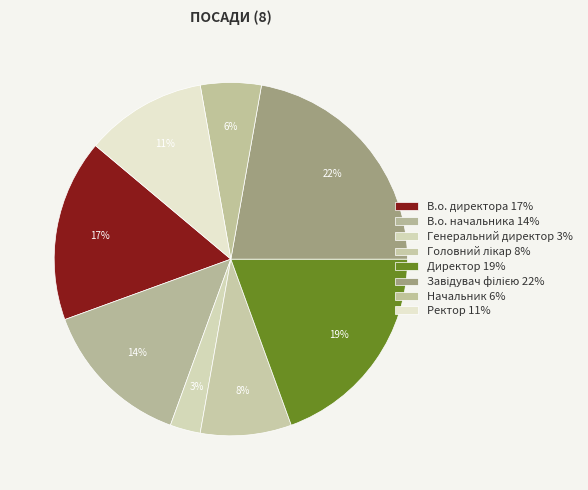

Between Генеральний директор and Начальник, which is larger?

Начальник